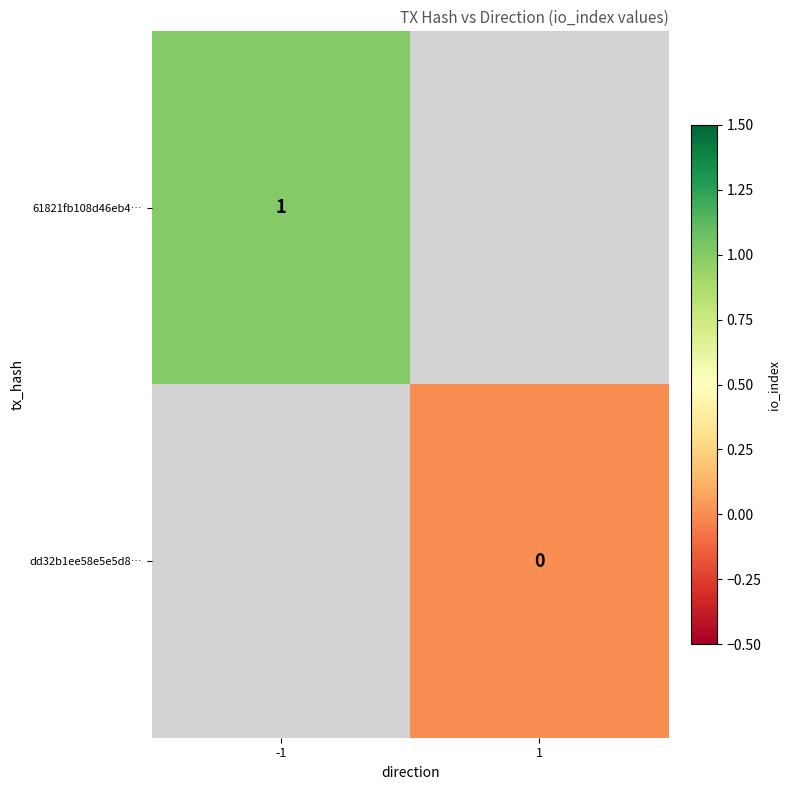

Is it true that 61821fb108d46eb4… equals 1 at -1?

True